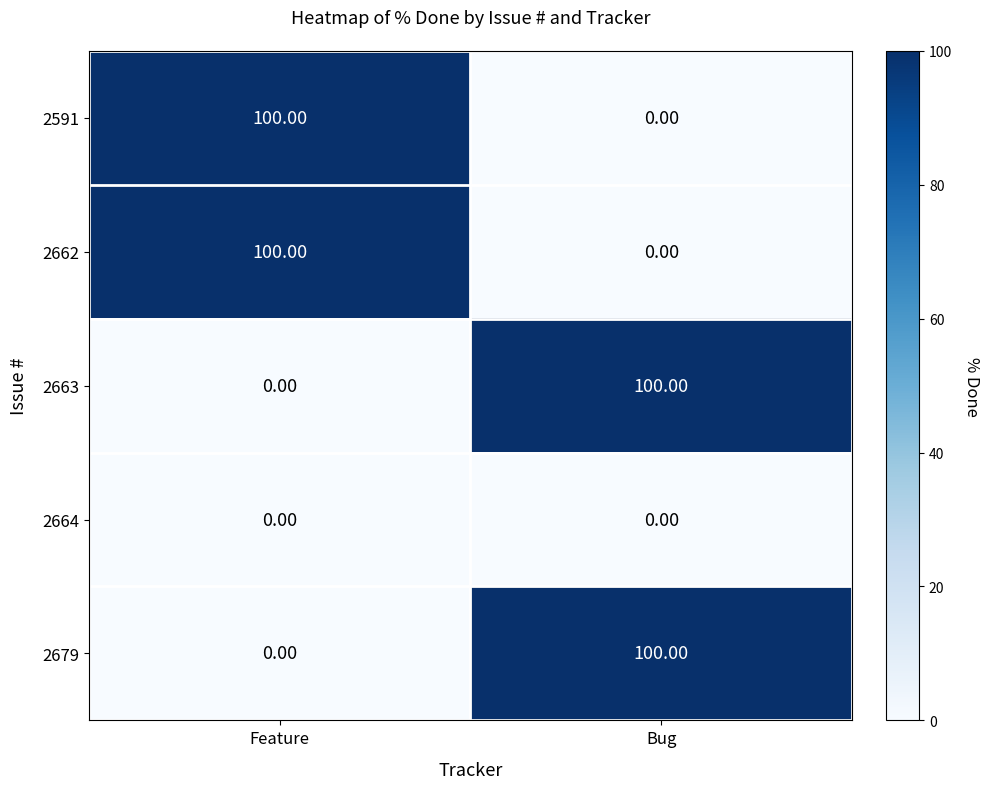

What is the difference between the 2591 values at Feature and Bug?

100